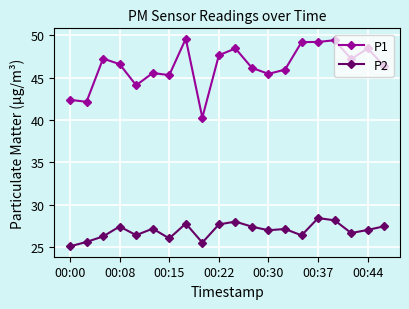

Which series has the largest range (max minus min)?

P1